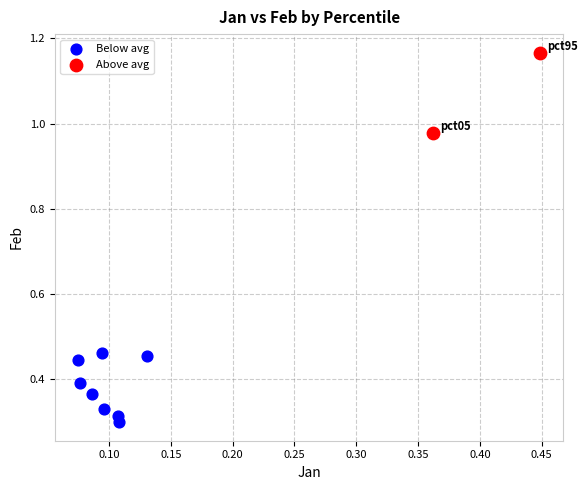

What are all the series names shown in the legend?

Below avg, Above avg